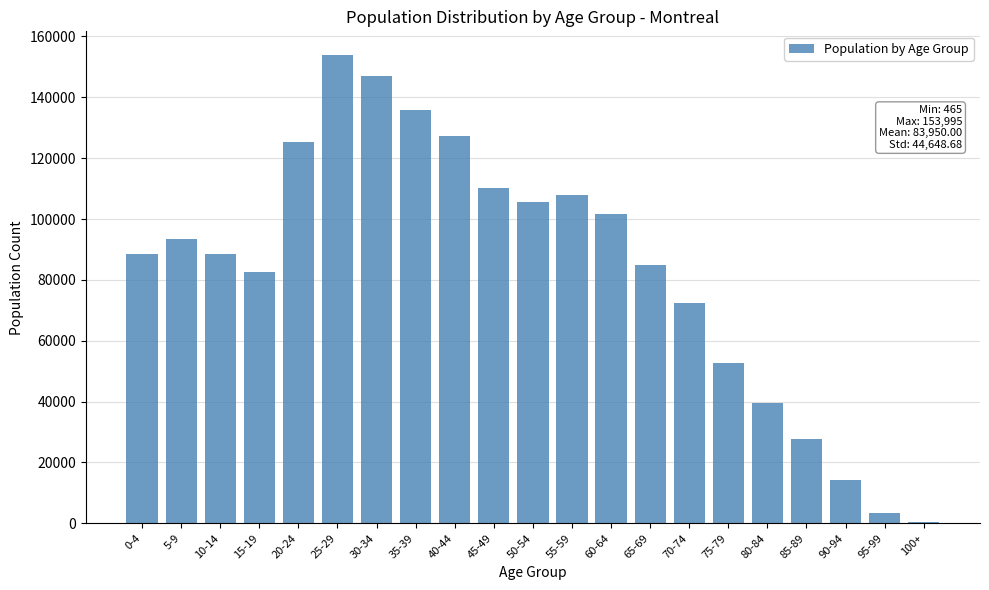

Is it true that the value at 0-4 is 88670?

True